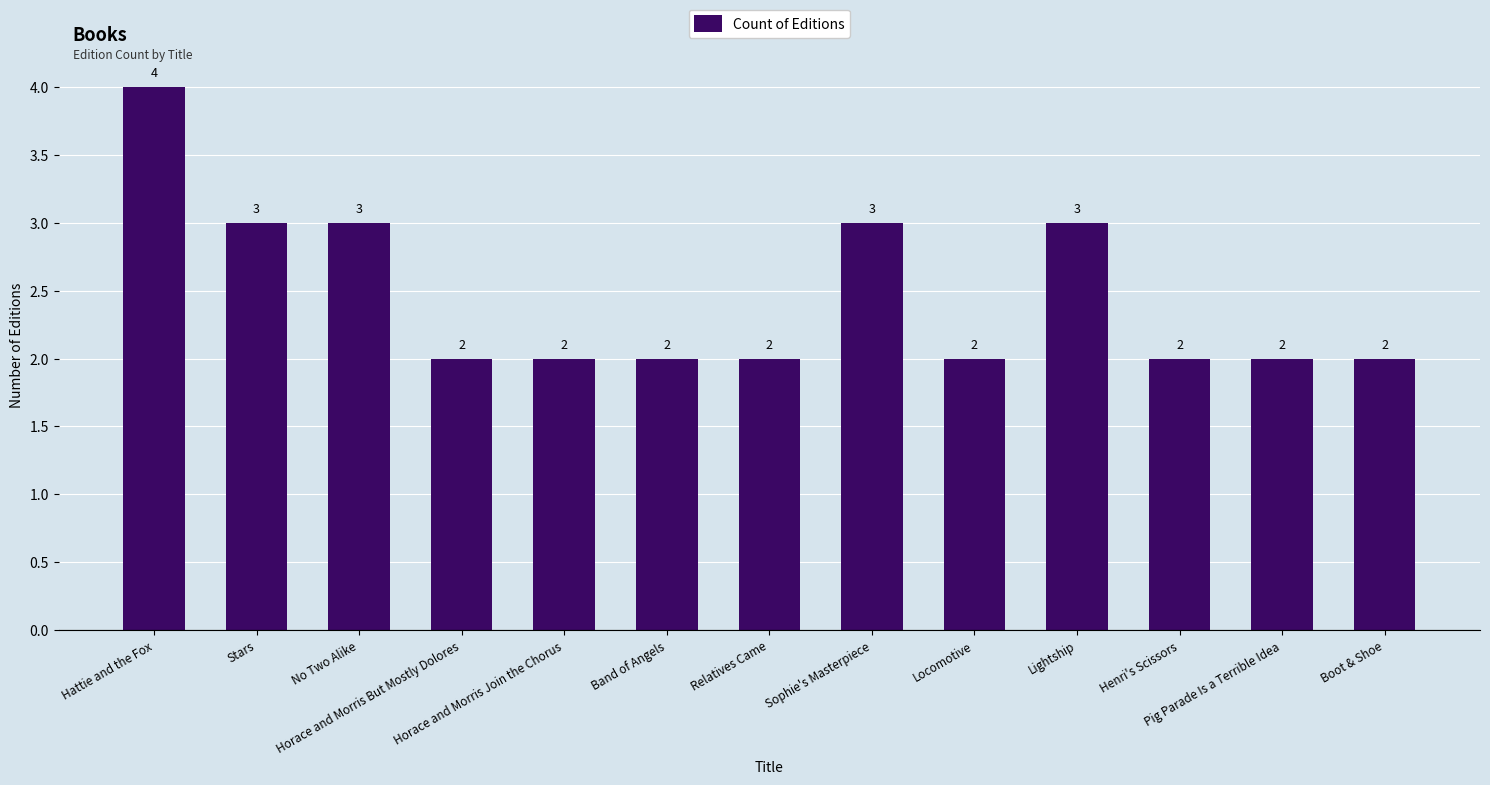

What is the sum of all values?

32